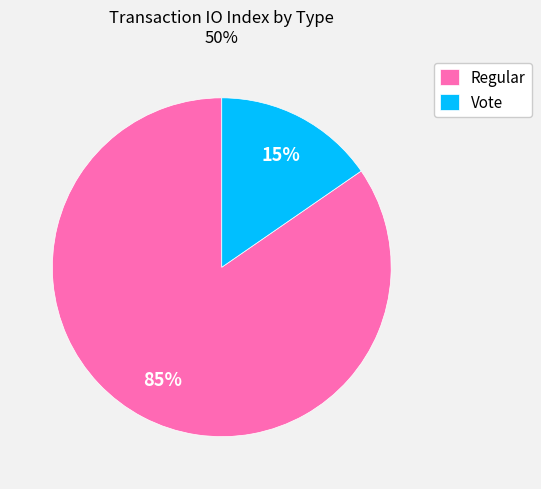

How many slices are in this pie chart?

2